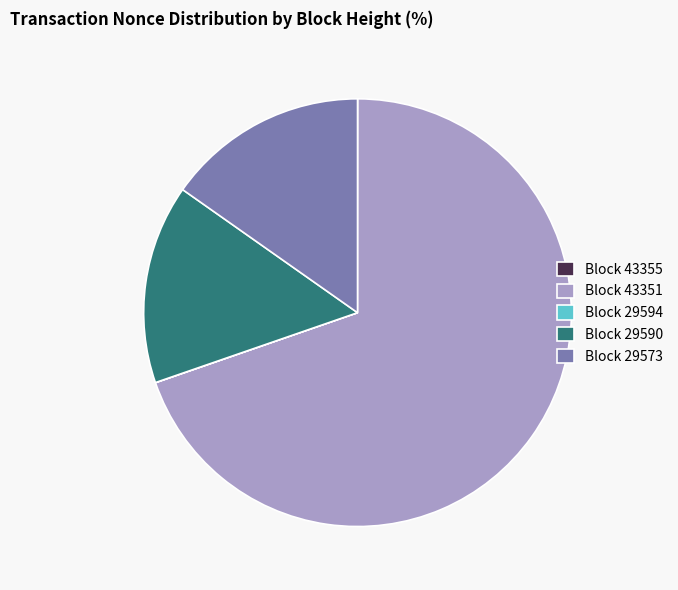

Is it true that Block 29573 is 15% of the pie?

True